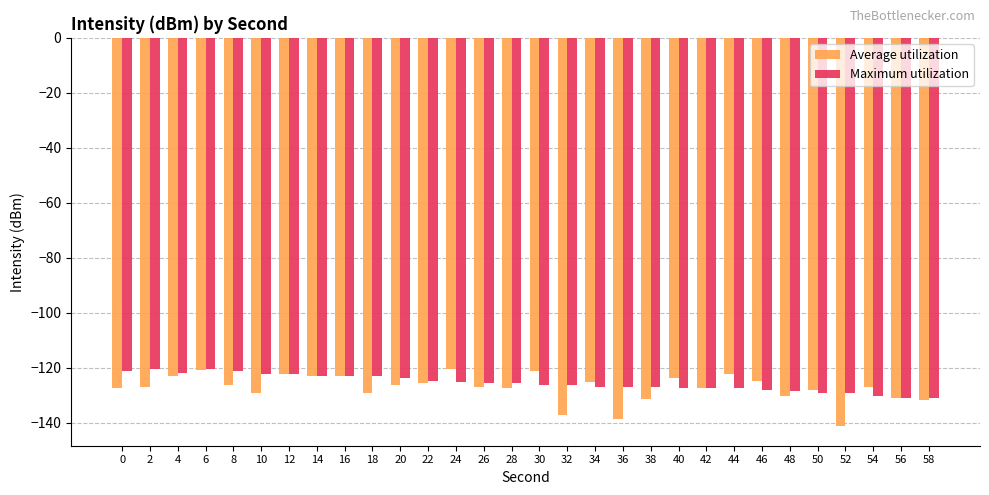

Is it true that Maximum utilization equals -122.3 at 12?

True